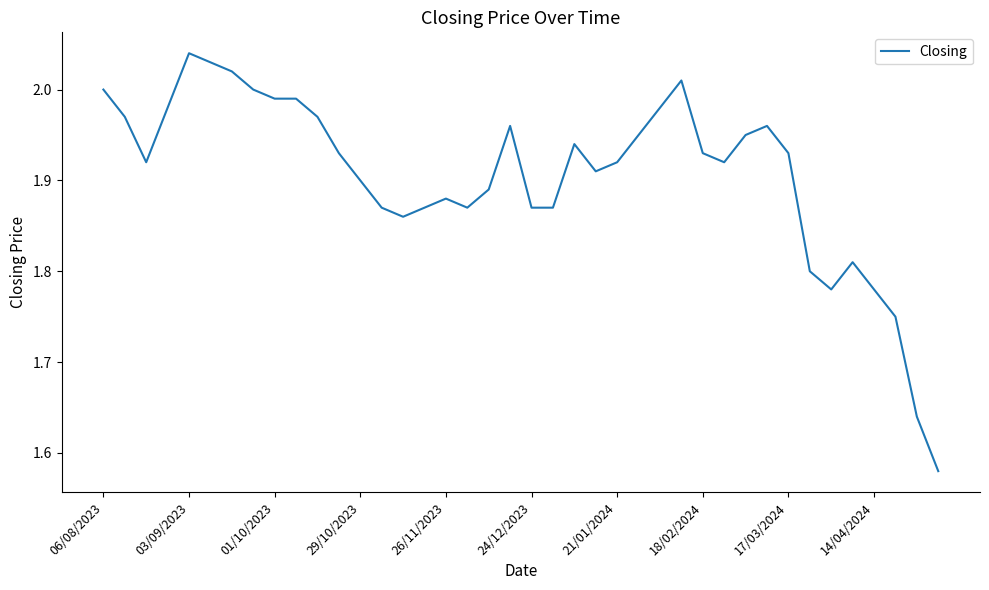

What is the difference between the maximum and minimum values?

0.5